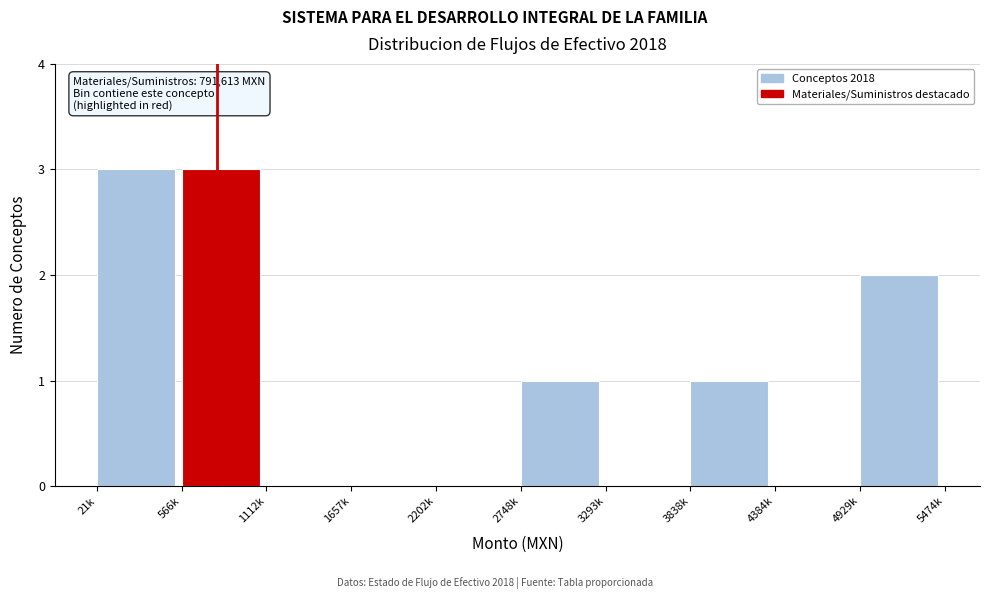

Reading left to right, list all the values displayed in this chart.

21k=3	566k=3	1112k=0	1657k=0	2202k=0	2748k=1	3293k=0	3838k=1	4384k=0	4929k=2